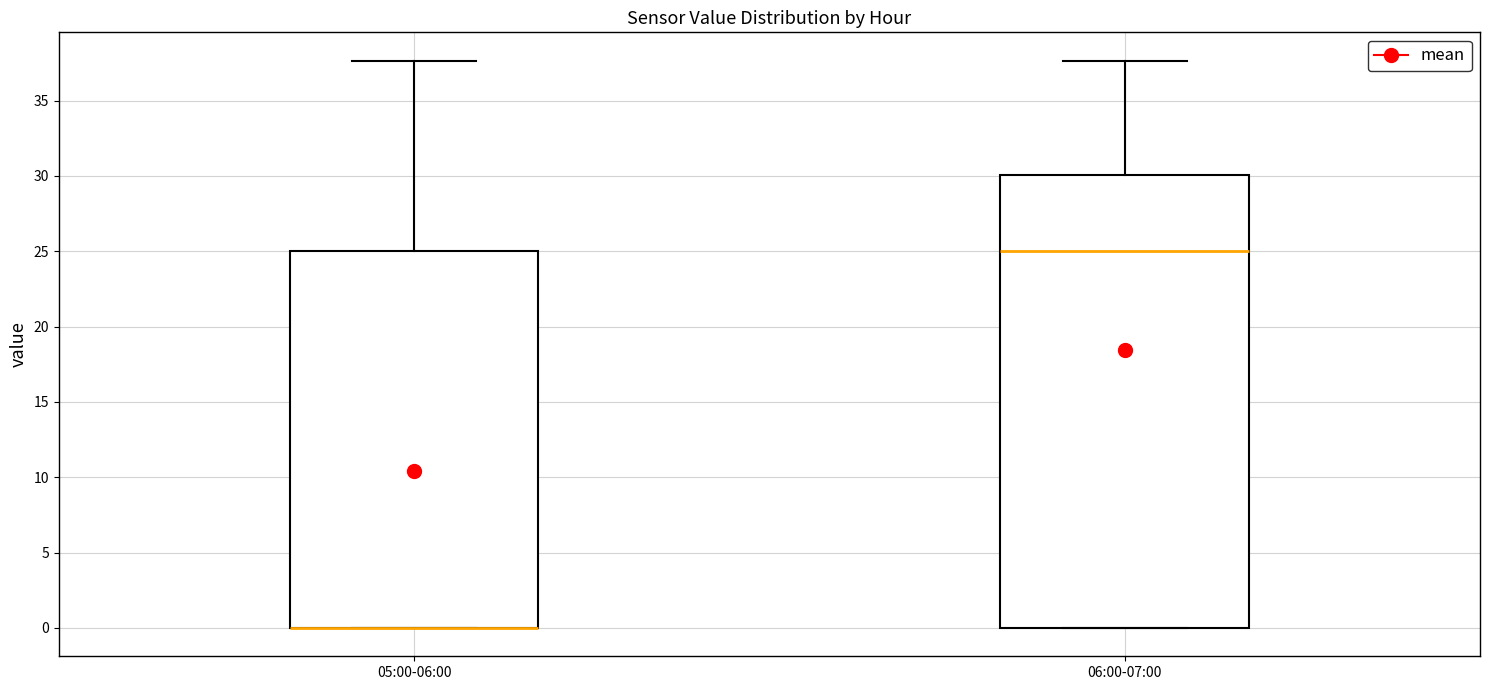

Reading left to right, read every box against the y-axis: the position of its median line, the range the box covers, and the ends of its whiskers. The values are not printed on the chart, so give them approximately, as read against the axis.

05:00-06:00: median 0.0 (drawn on the box's lower edge), box 0.0 to 25.0, whiskers 0.0 to 37.5
06:00-07:00: median 25.0, box 0.0 to 30.0, whiskers 0.0 to 37.5